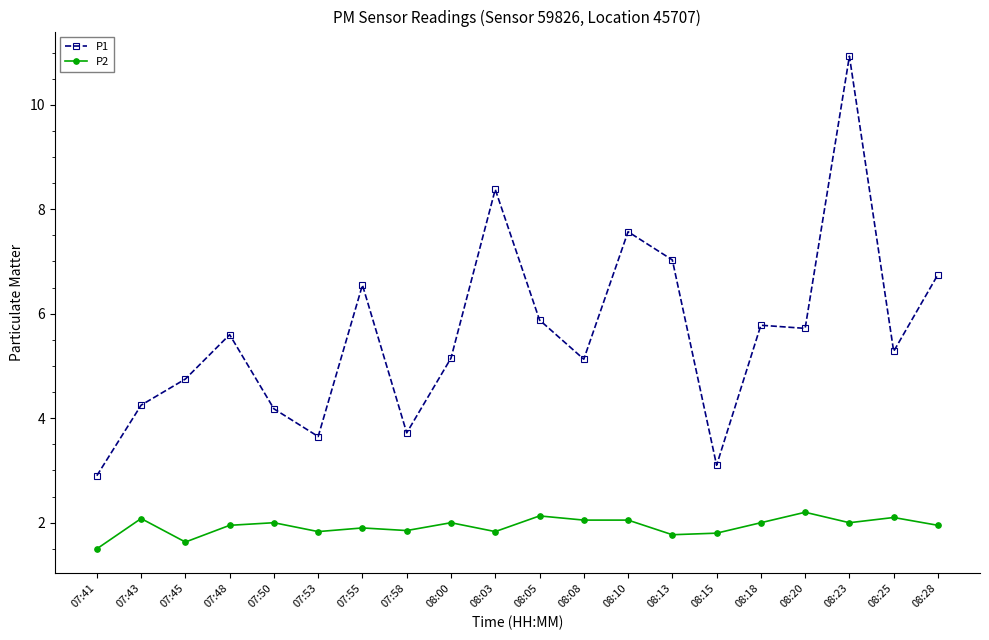

Is it true that P1 equals 5.2 at 08:00?

True